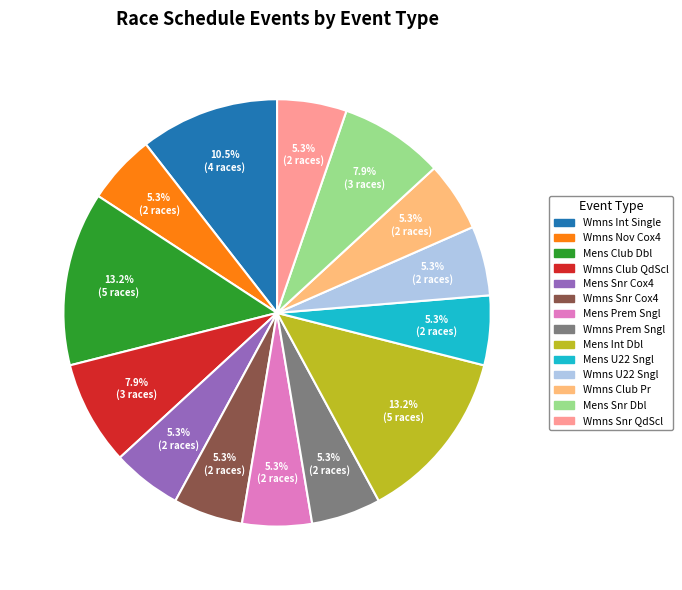

Is there any slice that represents more than half of the pie?

No